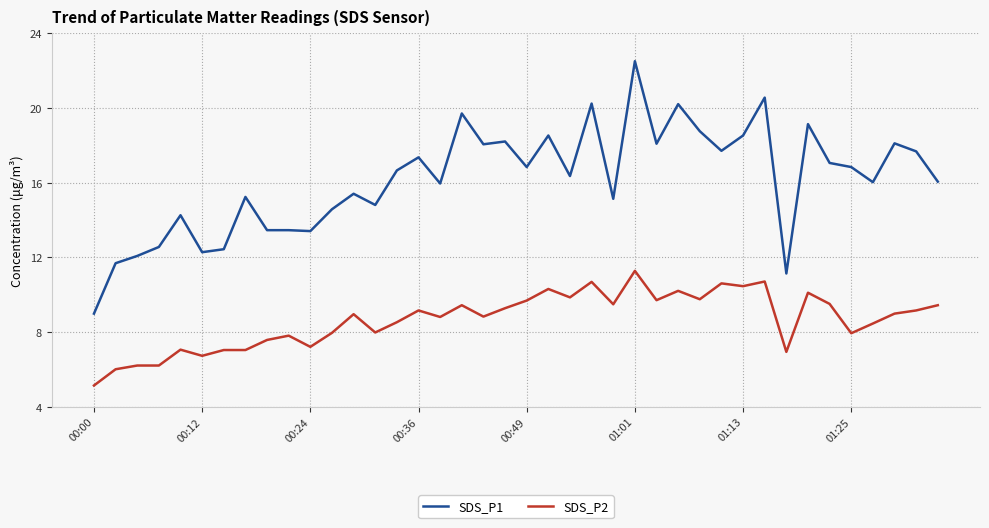

Which series has the widest spread of values?

SDS_P1